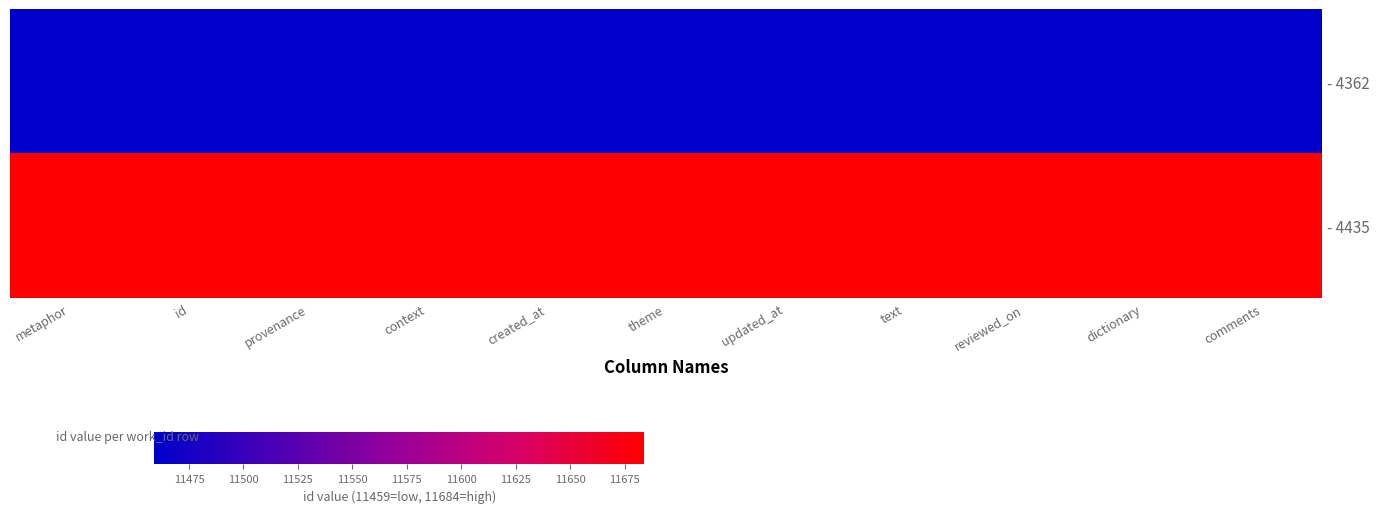

What is the maximum value shown in the chart?

11684